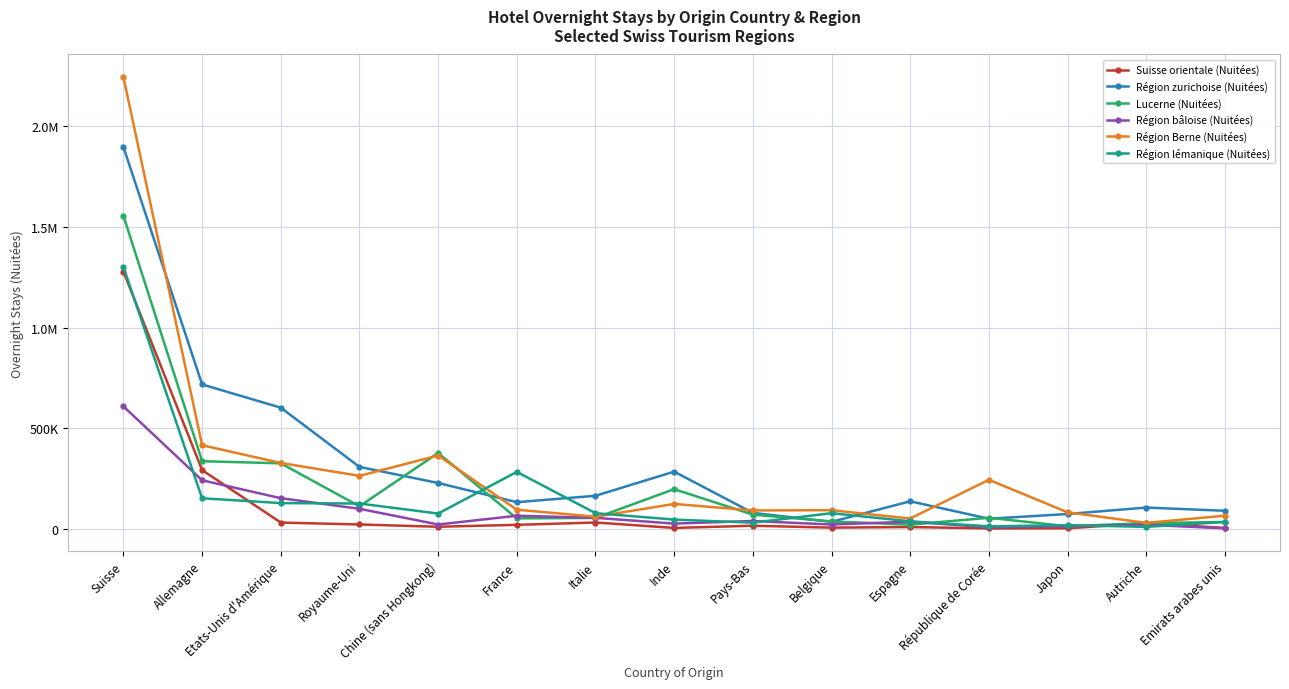

How many interior local peaks does the Lucerne (Nuitées) series have?

3